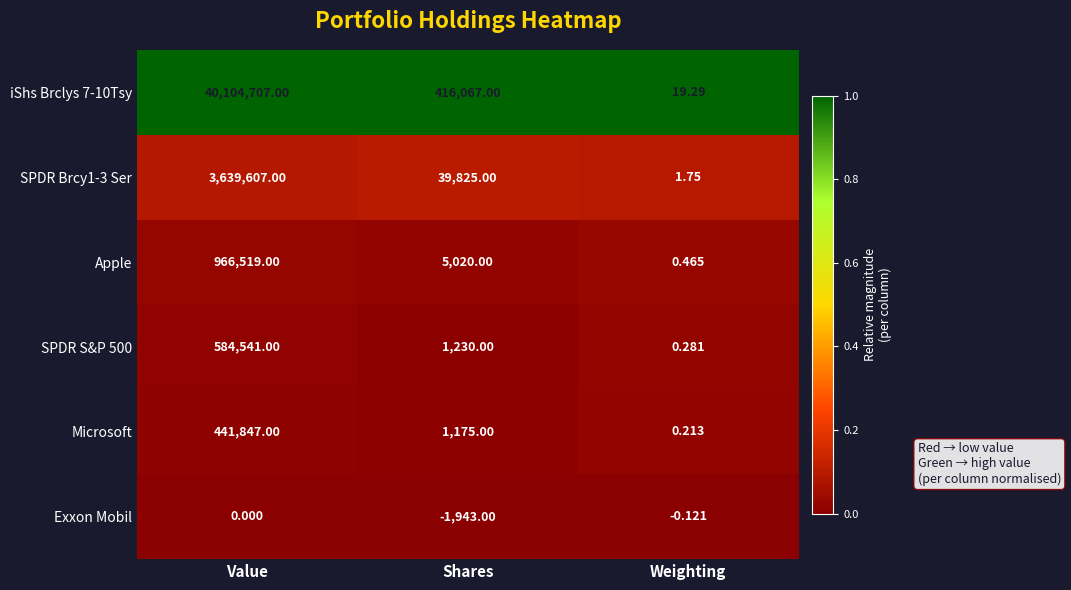

Count the number of data series in this chart.

6